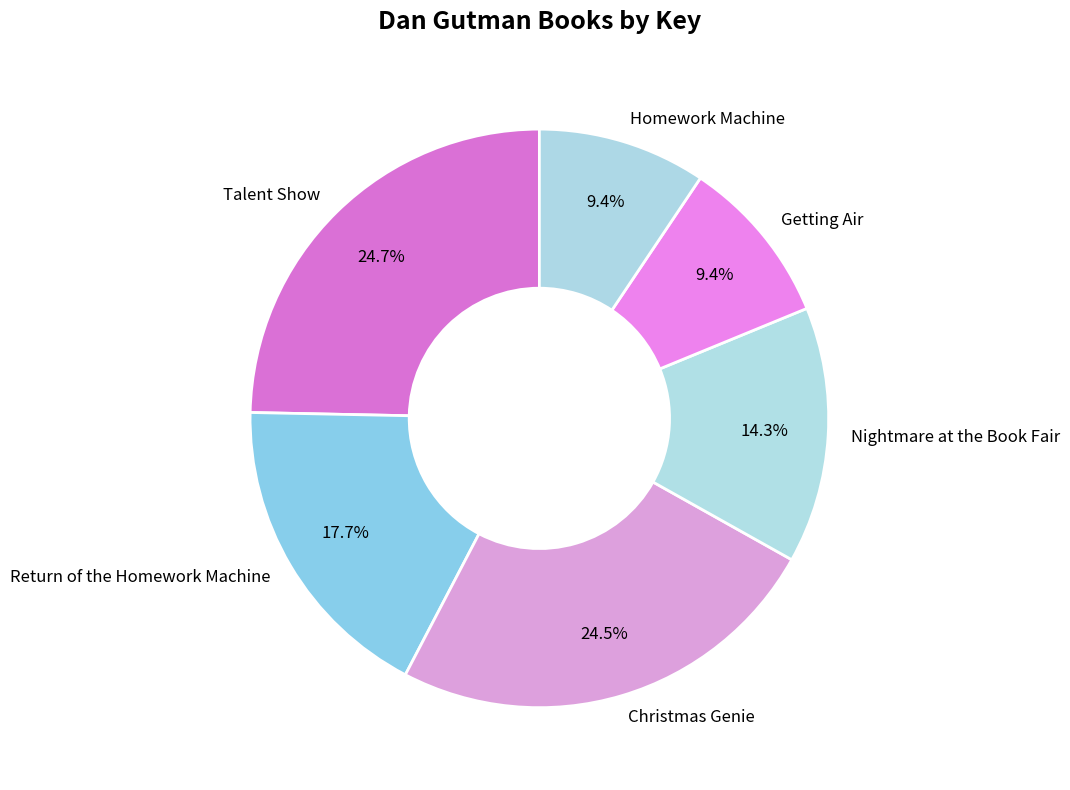

Does Return of the Homework Machine account for over 50% of the chart?

No